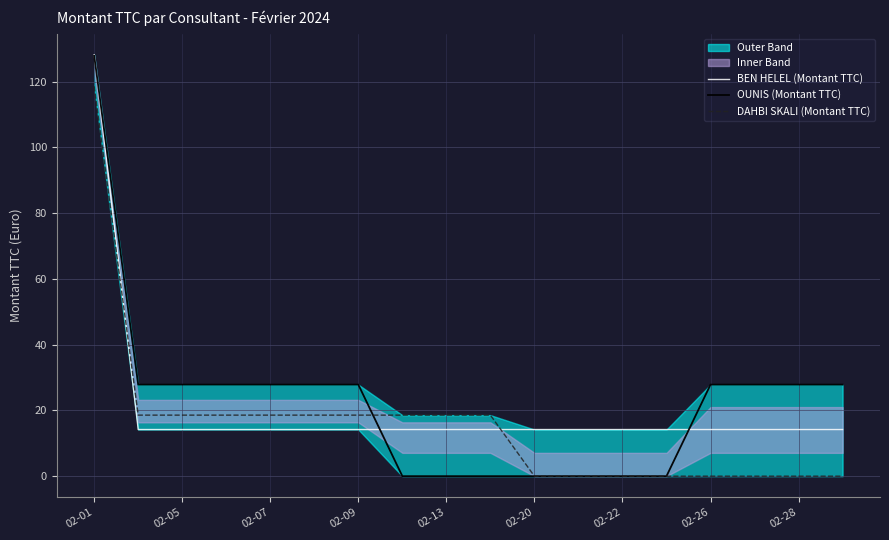

What is the value of the BEN HELEL (Montant TTC) point at the 14th from the left?

14.2